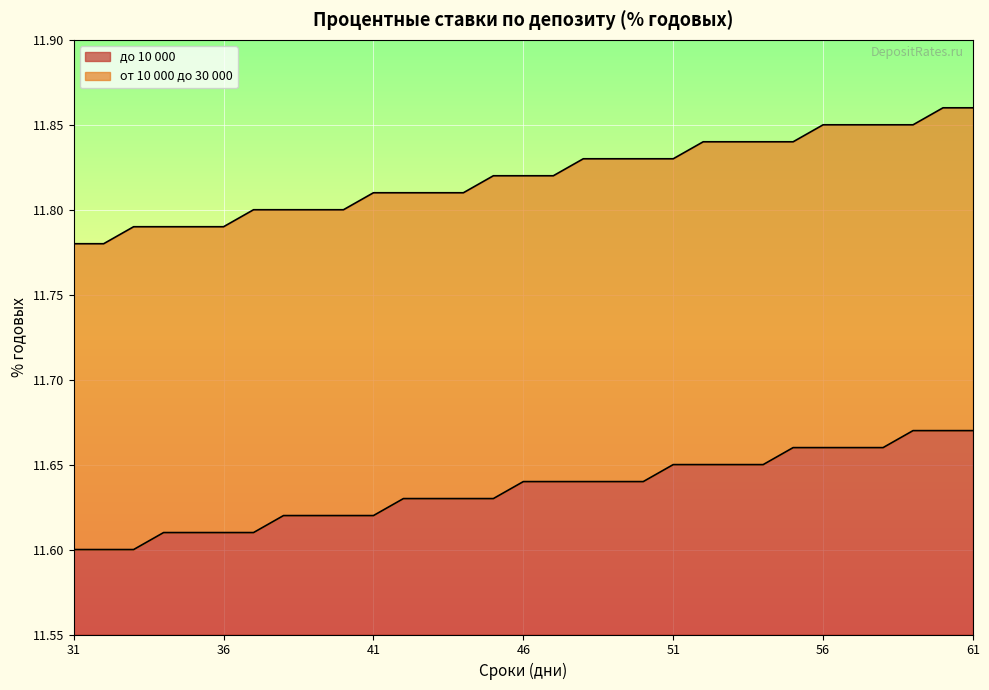

What value does the от 10 000 до 30 000 series have at 45?

11.8